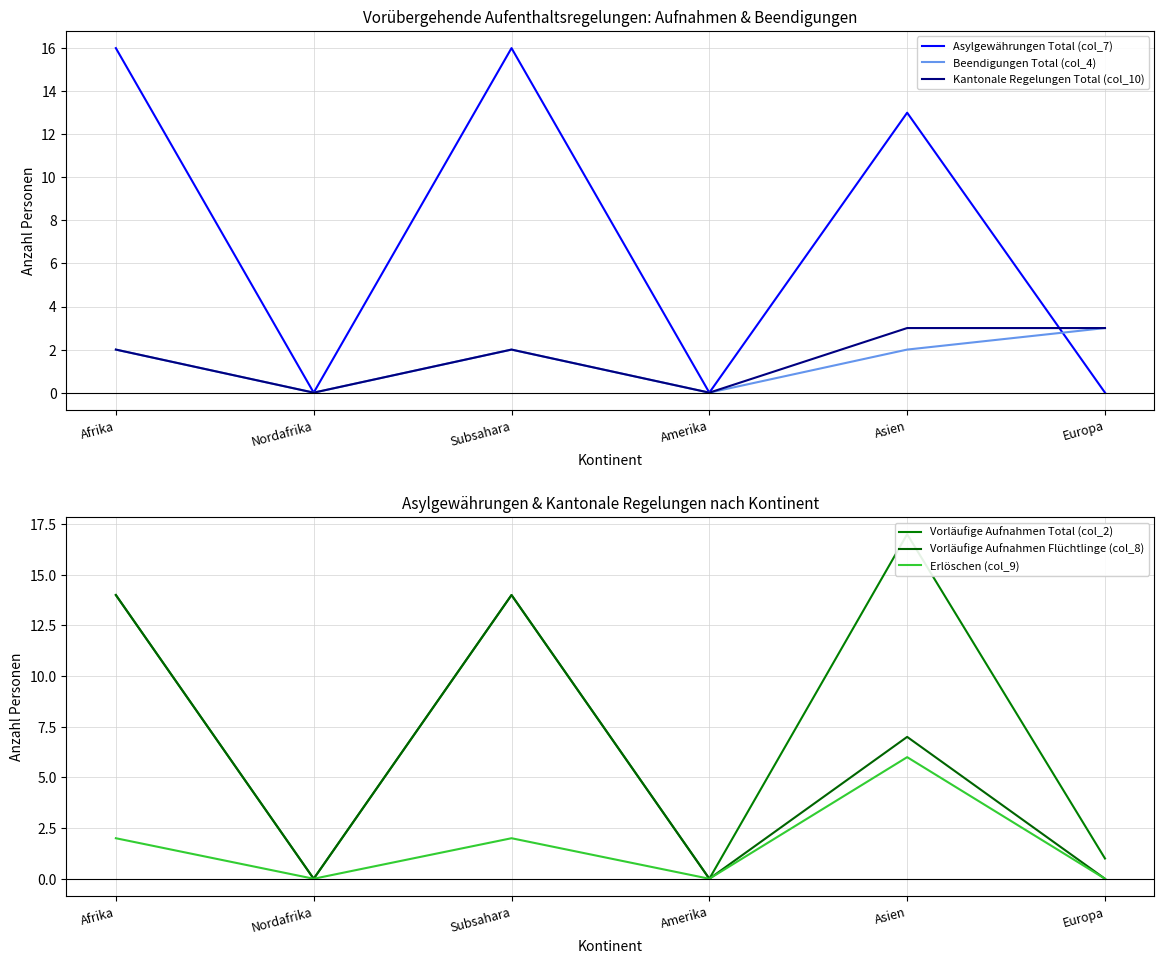

At which category is the sum across all series the highest?

Afrika